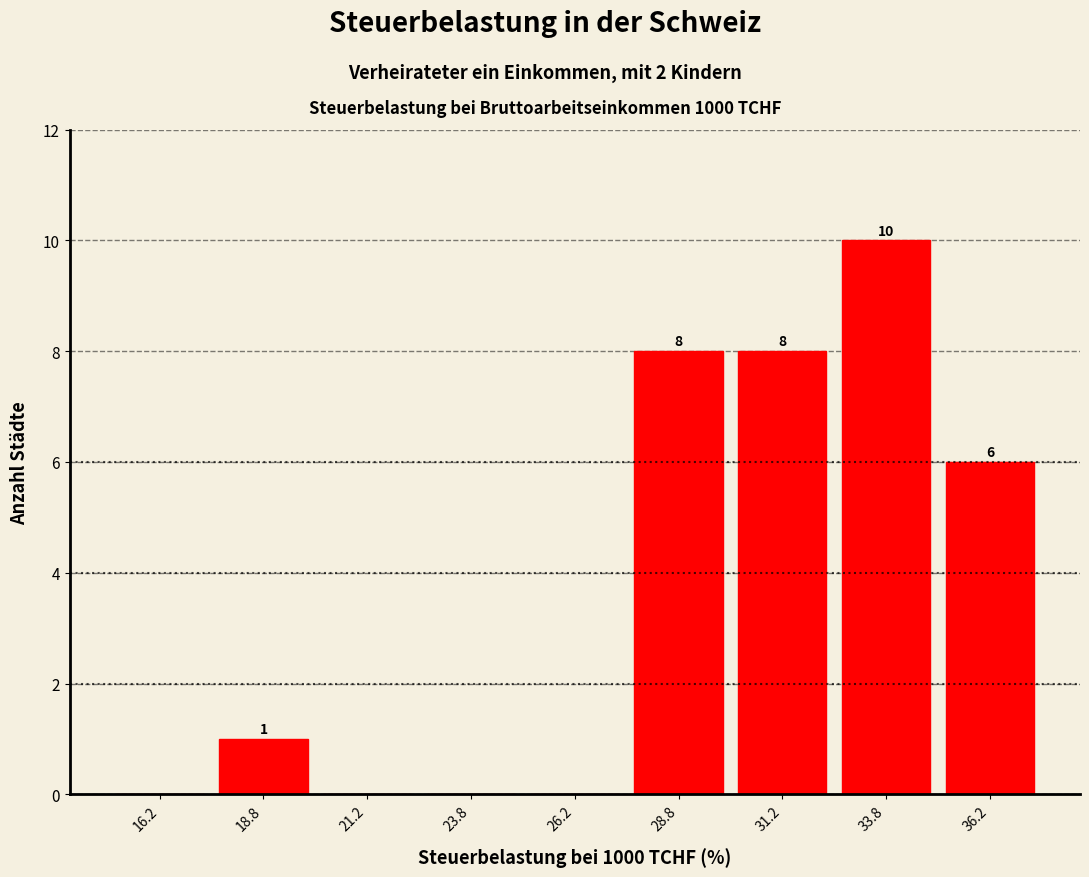

Which range on the x-axis has the tallest bar?

32.5 to 35.0